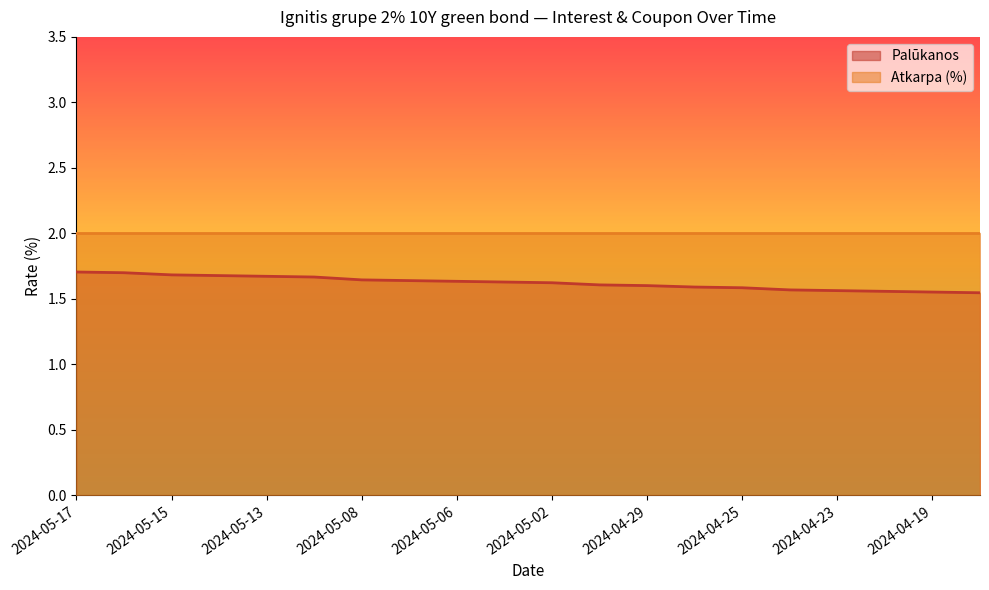

What is the label of the 5th point from the right?

2024-04-24